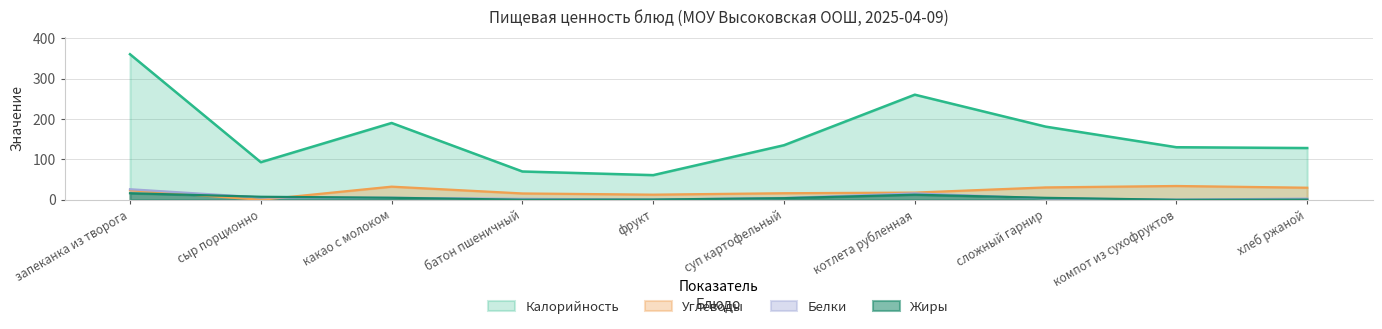

In Жиры, how many points are higher than both neighbors (excluding endpoints)?

1